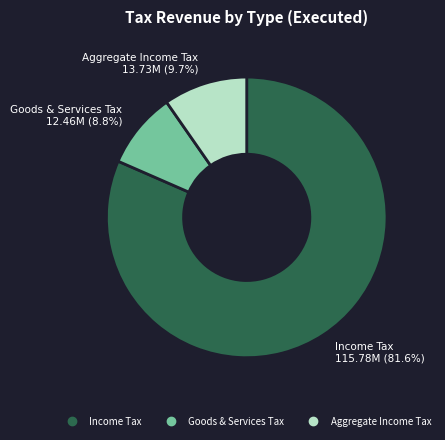

Does any single category account for the majority?

Yes